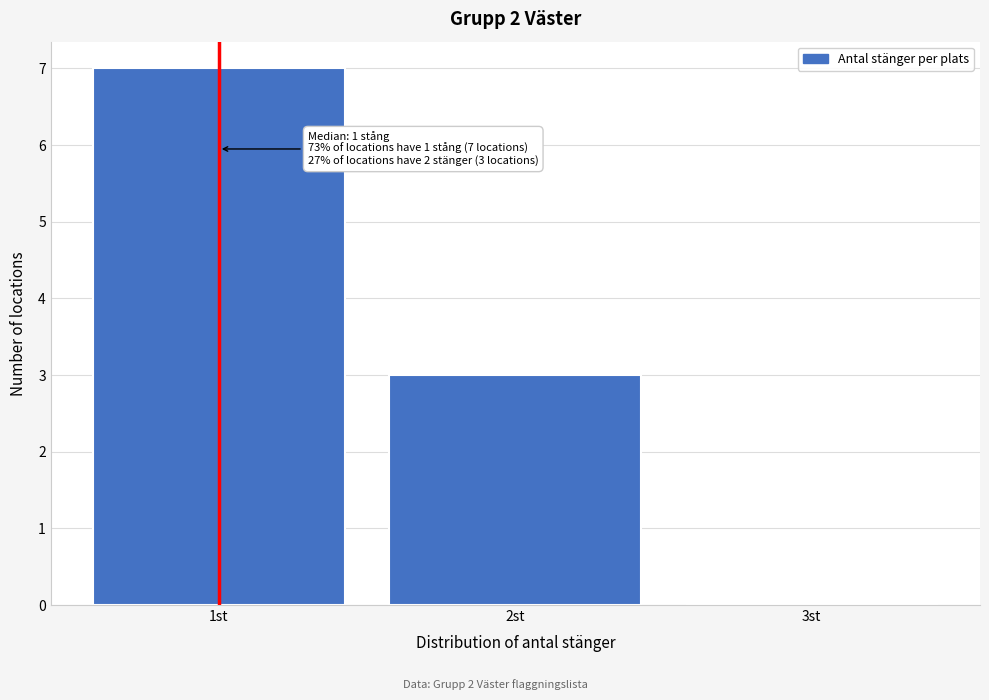

Which range on the x-axis has the tallest bar?

0.5 to 1.5